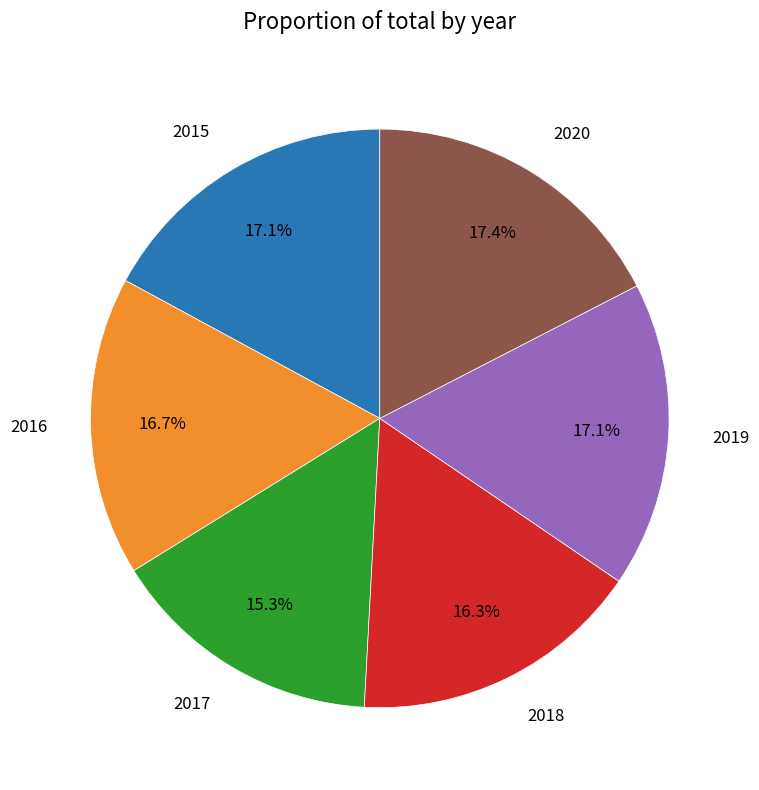

Which slice is the smallest?

2017